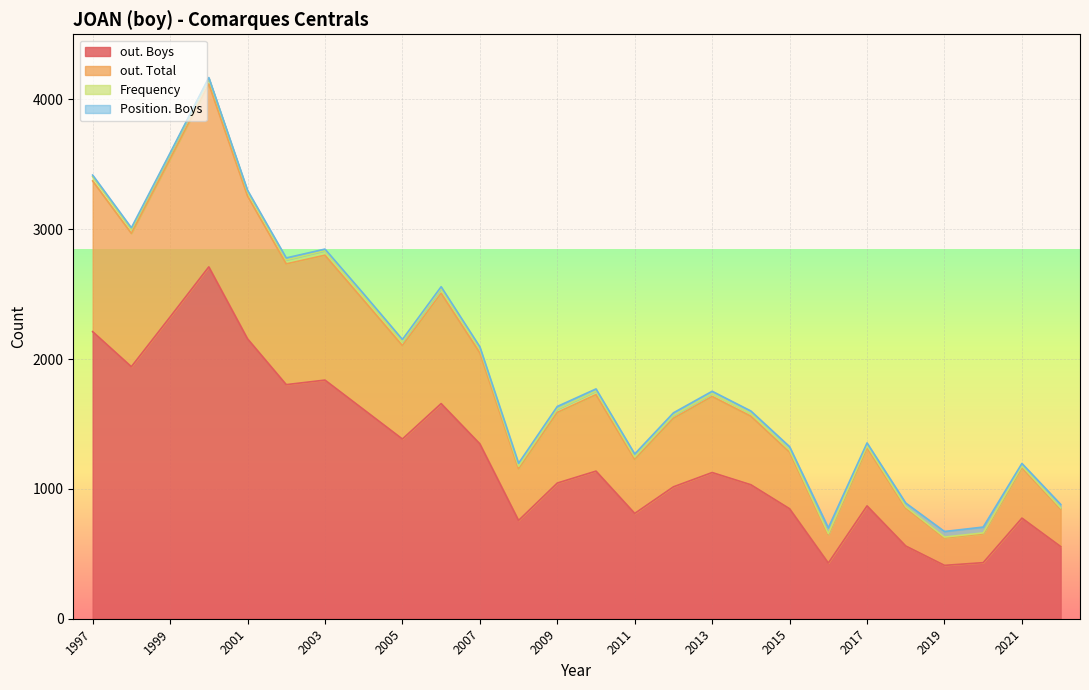

Which series has the widest spread of values?

out. Boys